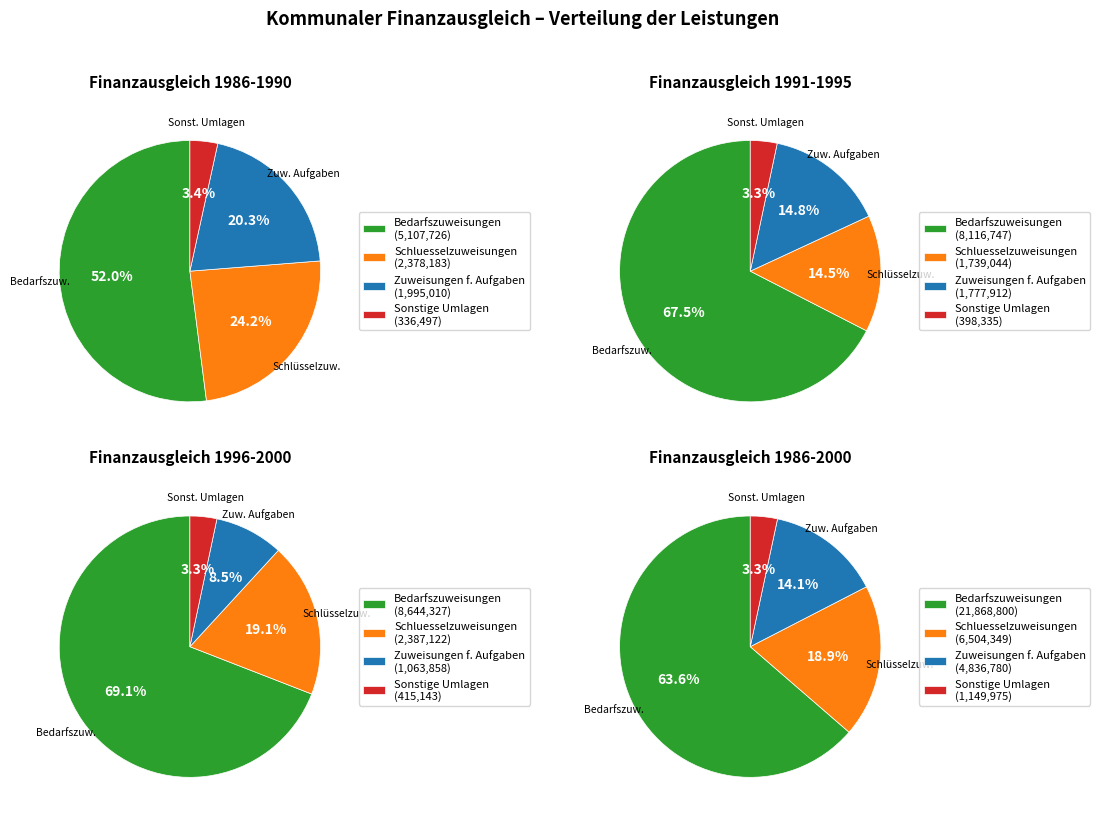

Is it true that 1996 is 19% of the pie?

False